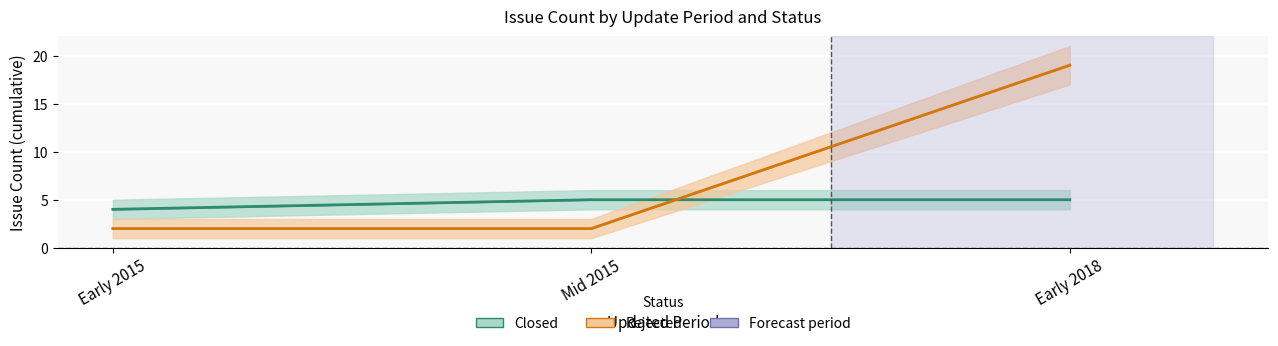

Read the Rejected value at Early 2015.

2